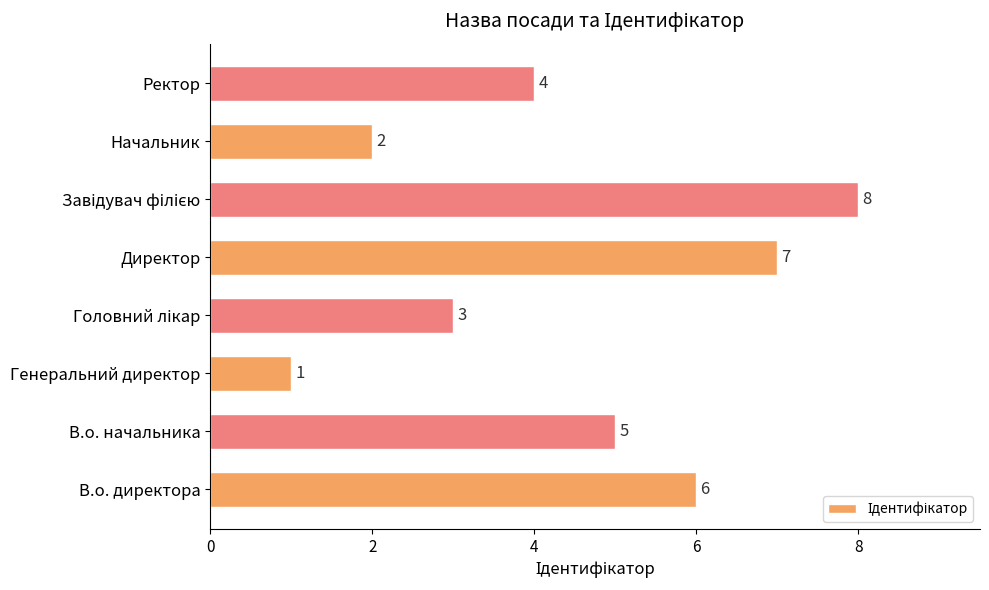

How many distinct data groups are displayed?

1